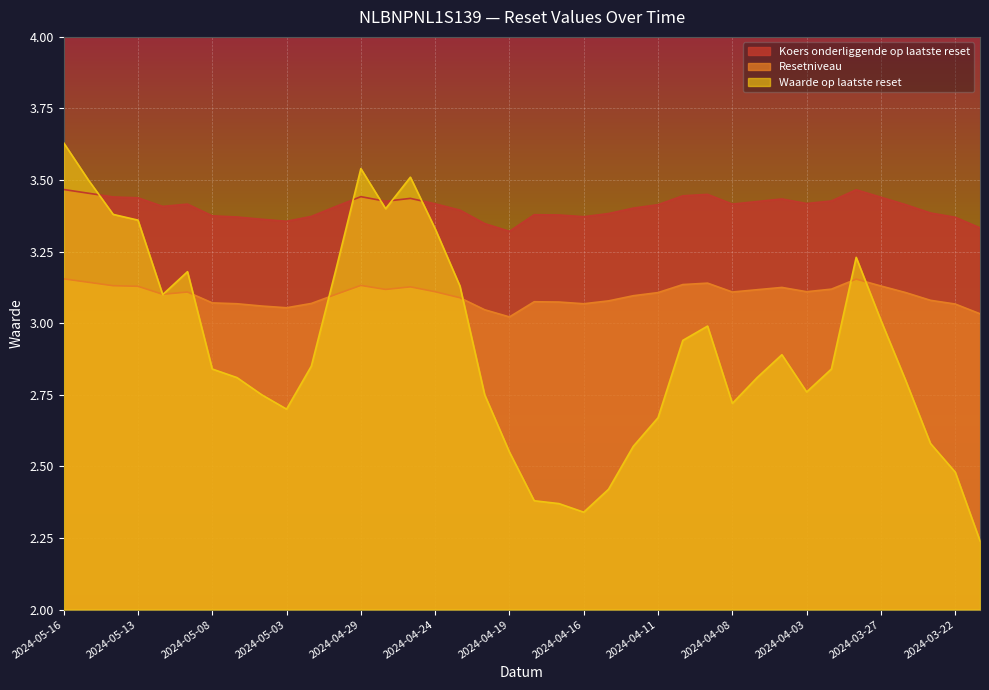

How many interior local peaks does the Koers onderliggende op laatste reset series have?

7